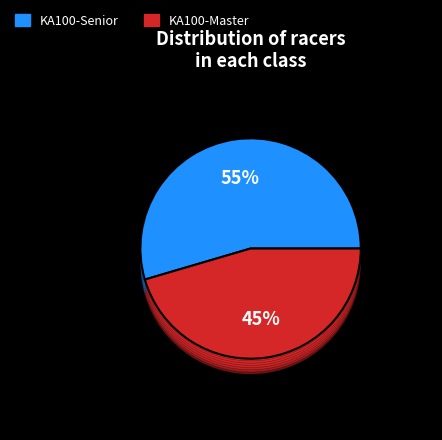

How many segments does this pie chart have?

2